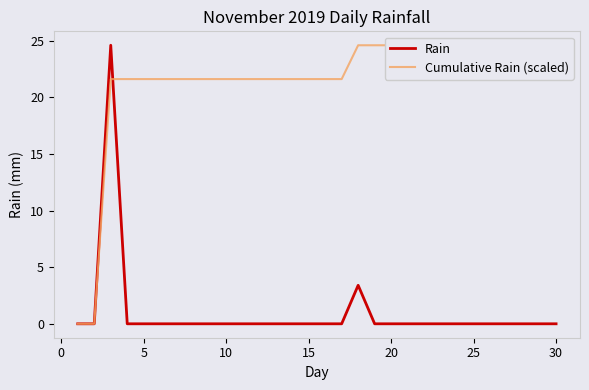

What are all the series names shown in the legend?

Rain, Cumulative Rain (scaled)